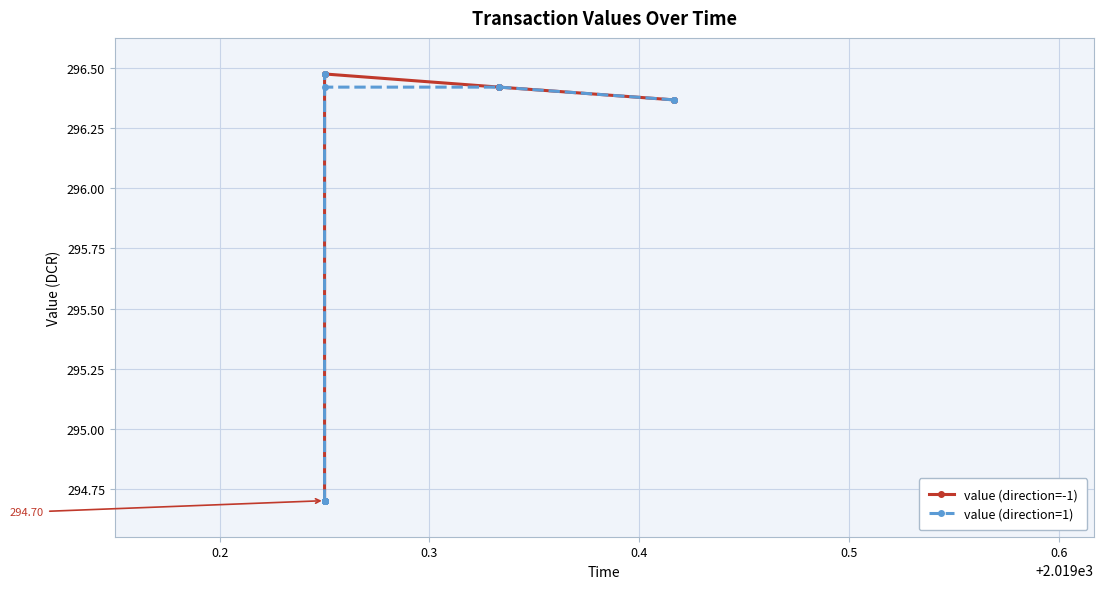

Is it true that value (direction=-1) equals 131.8 at 12?

False